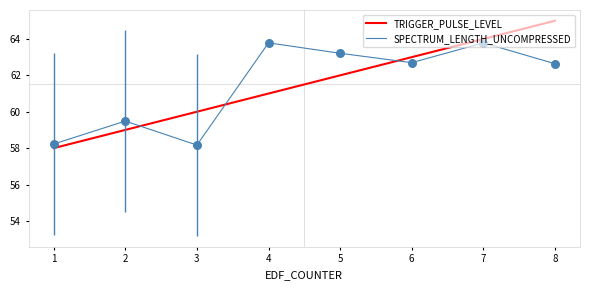

Which series has the largest Y range (max minus min)?

TRIGGER_PULSE_LEVEL